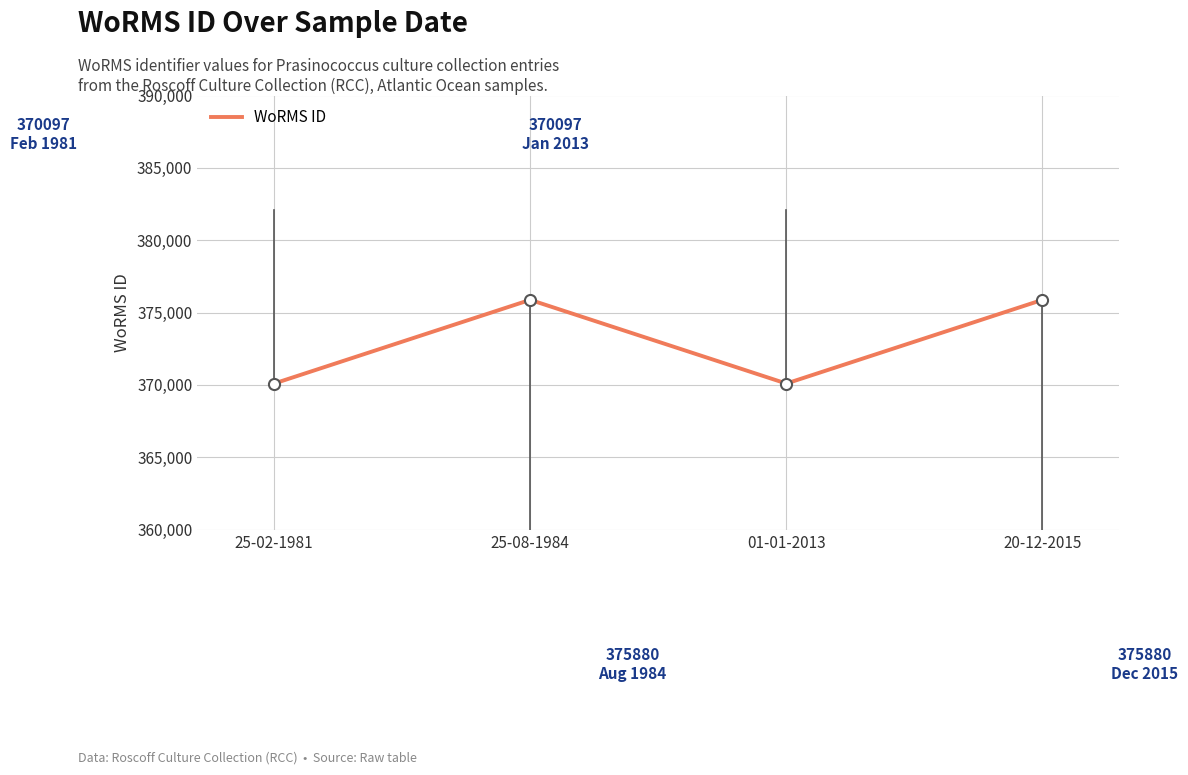

Is it true that the value at 25-02-1981 is 370097?

True